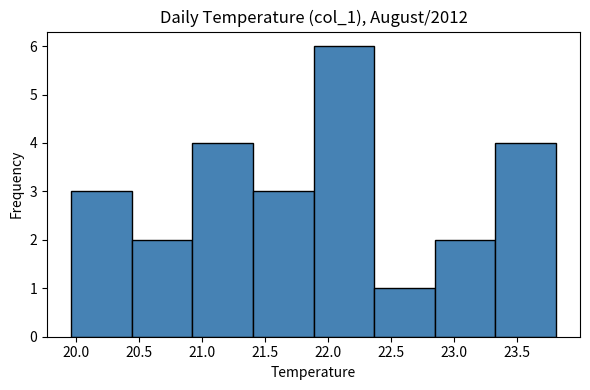

Reading left to right, transcribe this chart: for each bar, give the range it covers on the x-axis and its height. Neither the bar edges nor the heights are printed on the chart, so give them approximately, as read against the axes.

19.95 to 20.45: 3
20.45 to 20.90: 2
20.90 to 21.40: 4
21.40 to 21.90: 3
21.90 to 22.35: 6
22.35 to 22.85: 1
22.85 to 23.30: 2
23.30 to 23.80: 4